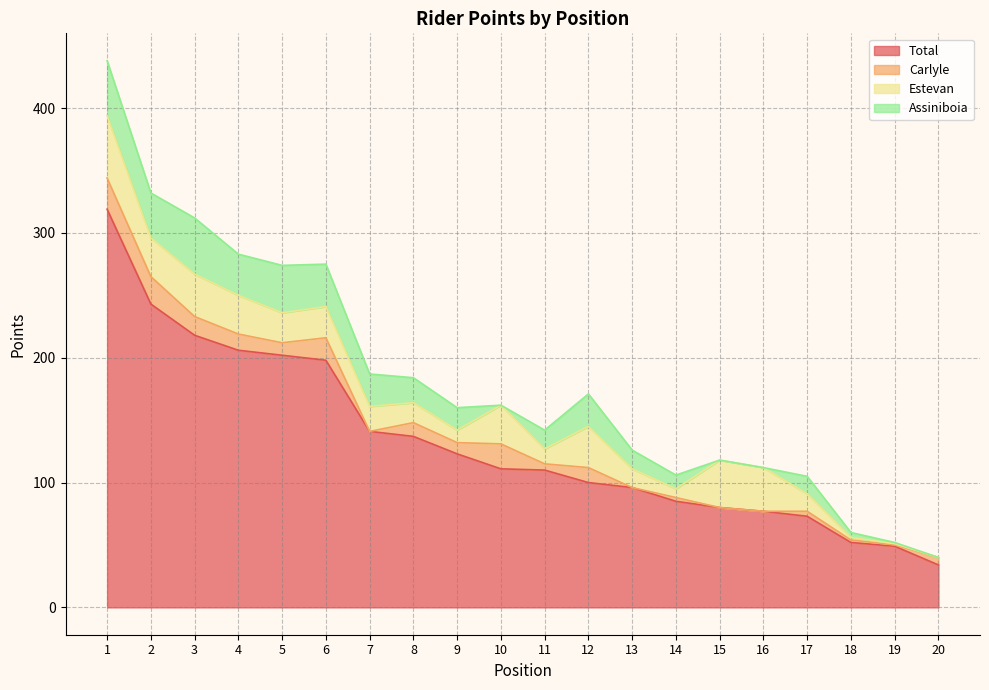

At which label does Estevan reach its peak?

1